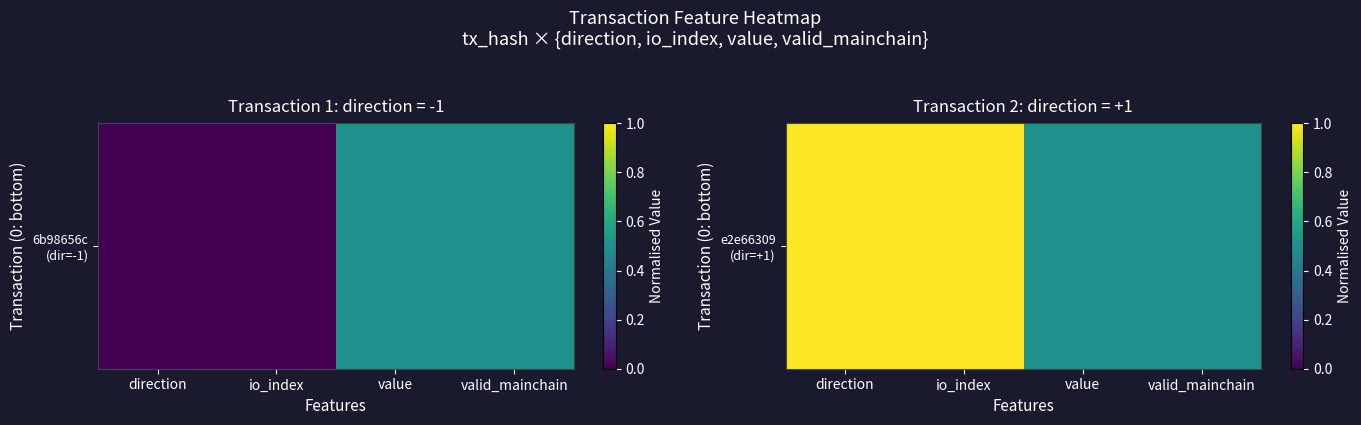

What is the average value?

0.8